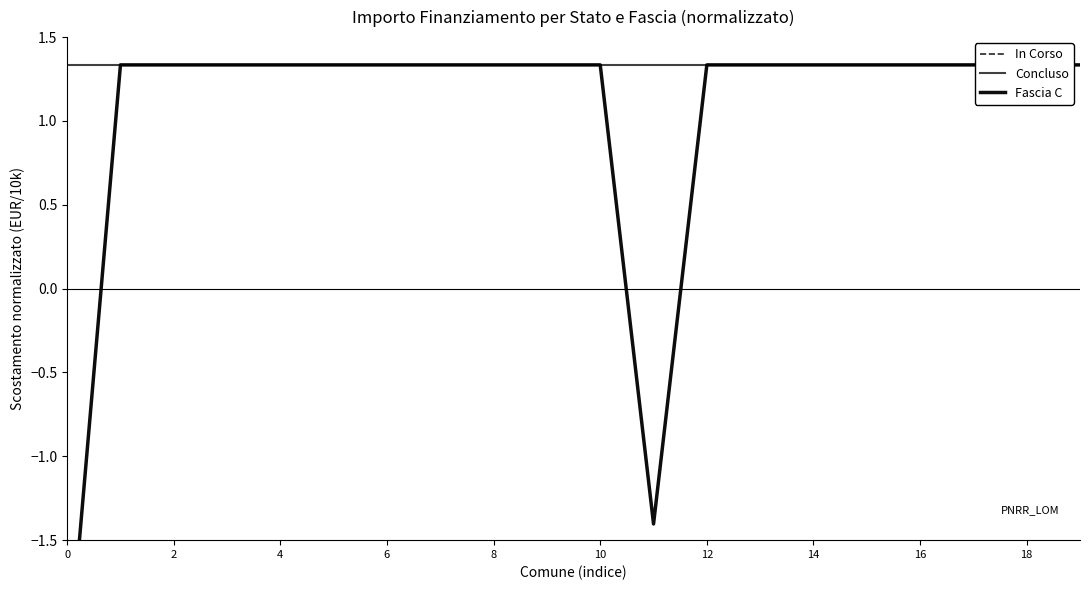

How many values in Fascia C are above zero?

18